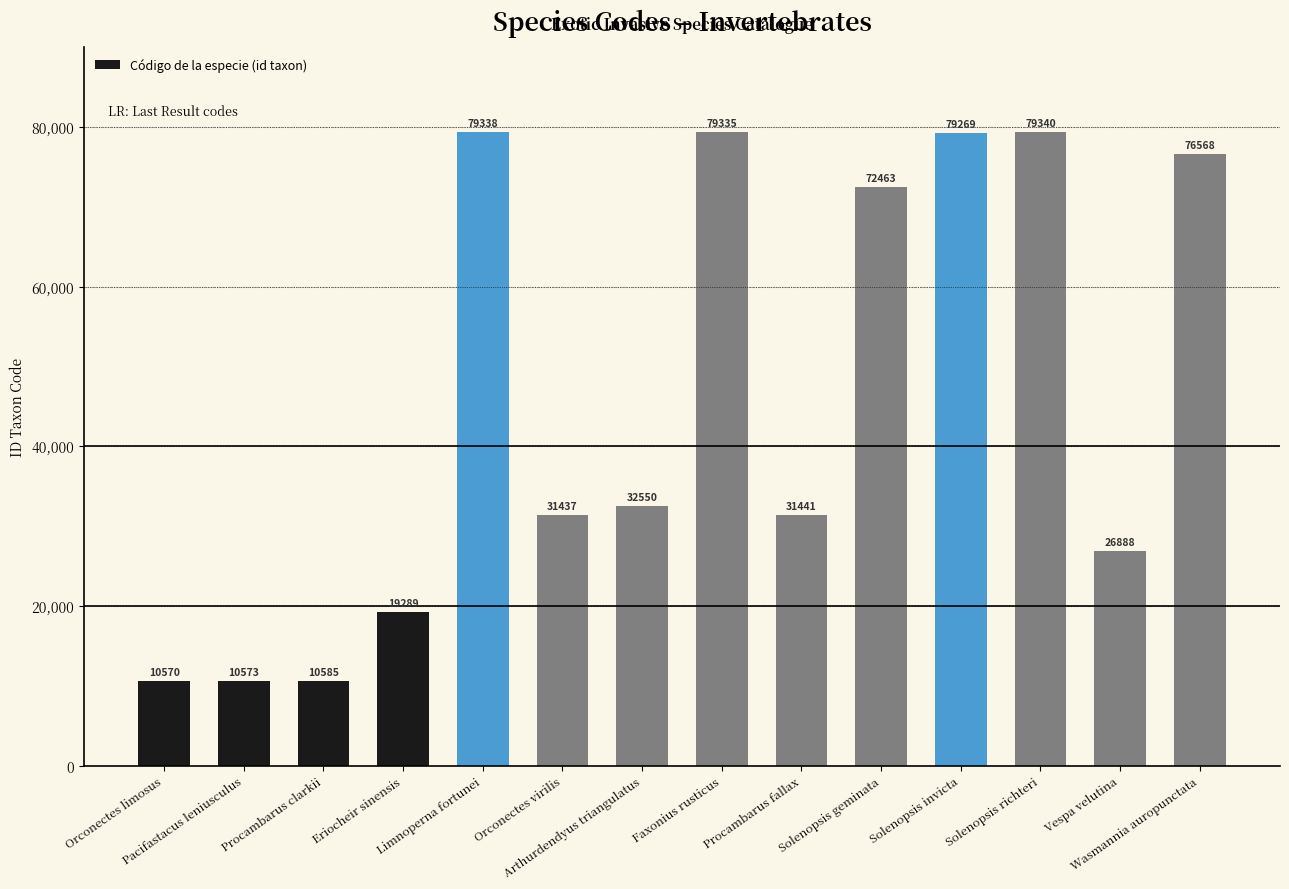

What is the difference between the values at Orconectes virilis and Solenopsis richteri?

47903